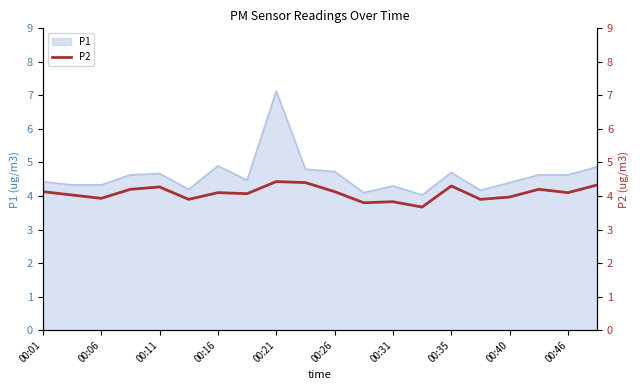

What is the highest value of the P1 series?

7.1